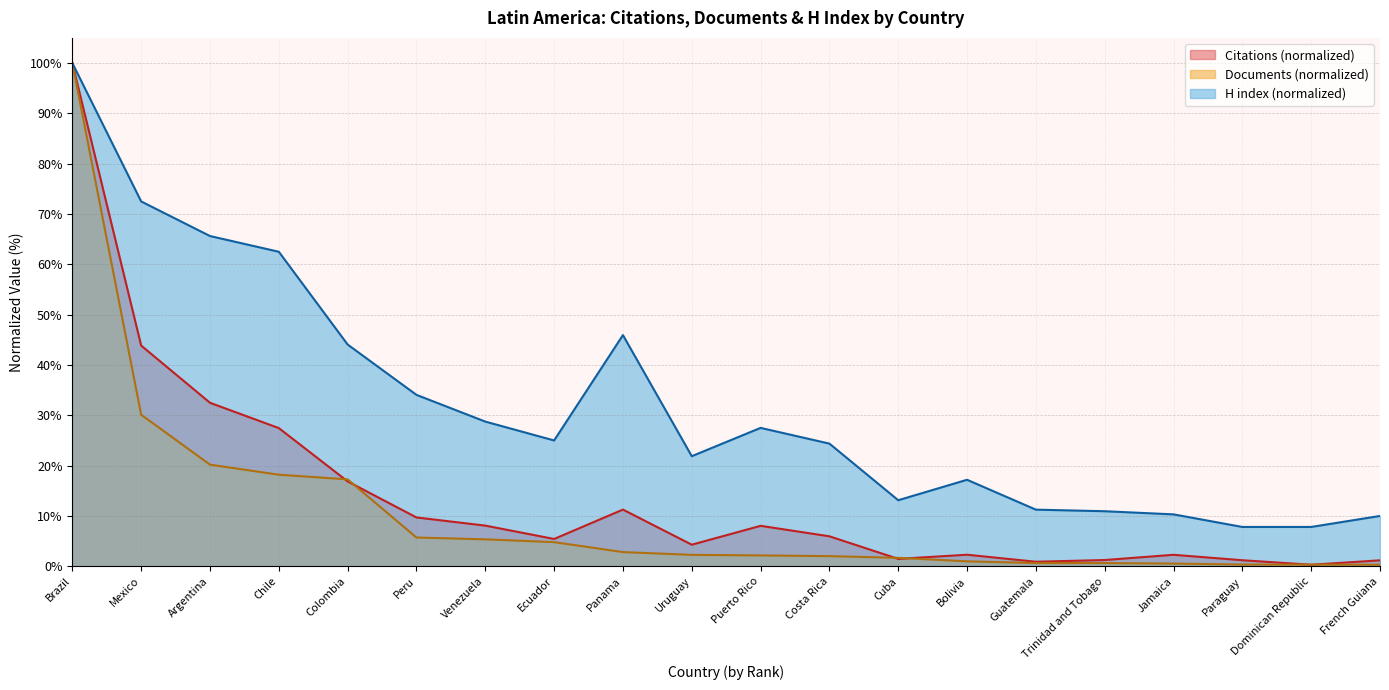

What is the sum of the H index values at Mexico and Brazil?

172.5